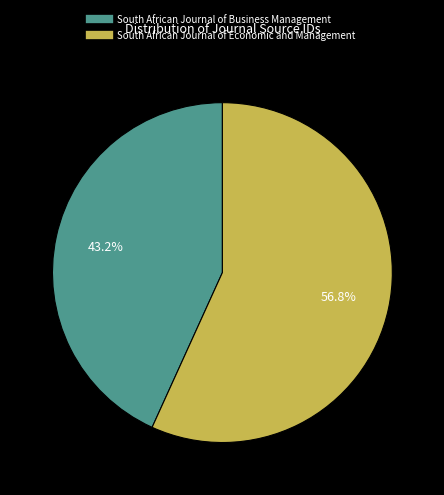

Is it true that South African Journal of Business Management is 50% of the pie?

False